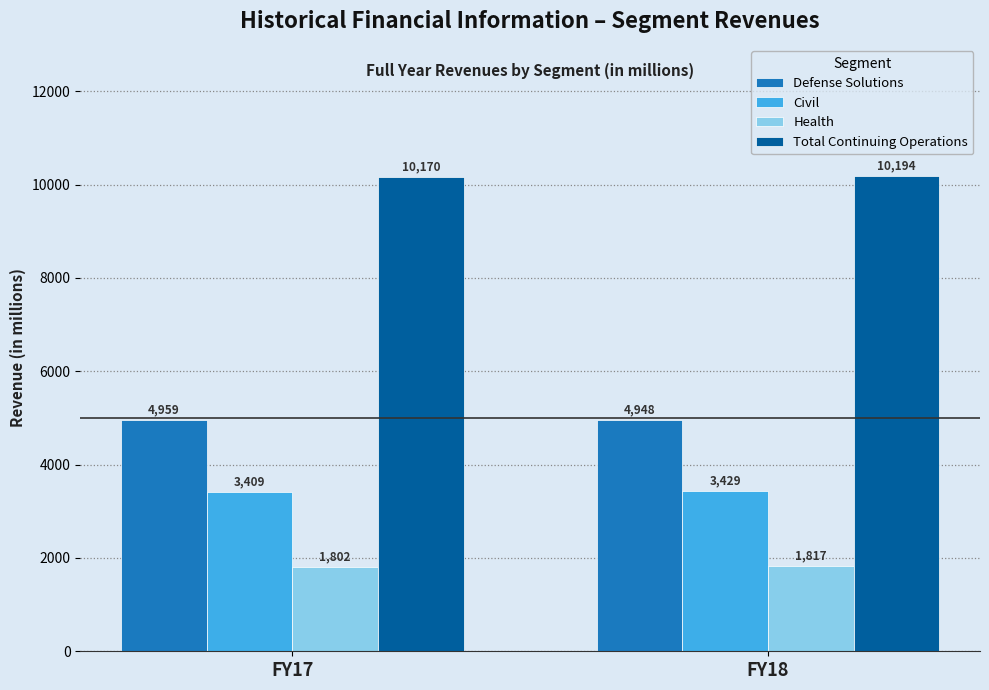

At which label does Total Continuing Operations reach its minimum?

FY17